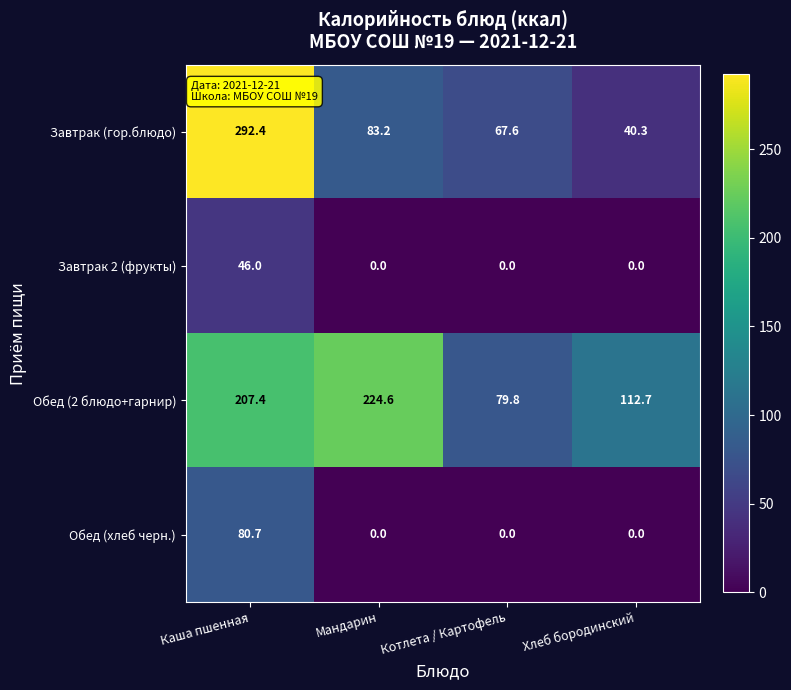

Rank the series by their maximum value, from highest to lowest.

Завтрак (гор.блюдо), Обед (2 блюдо+гарнир), Обед (хлеб черн.), Завтрак 2 (фрукты)